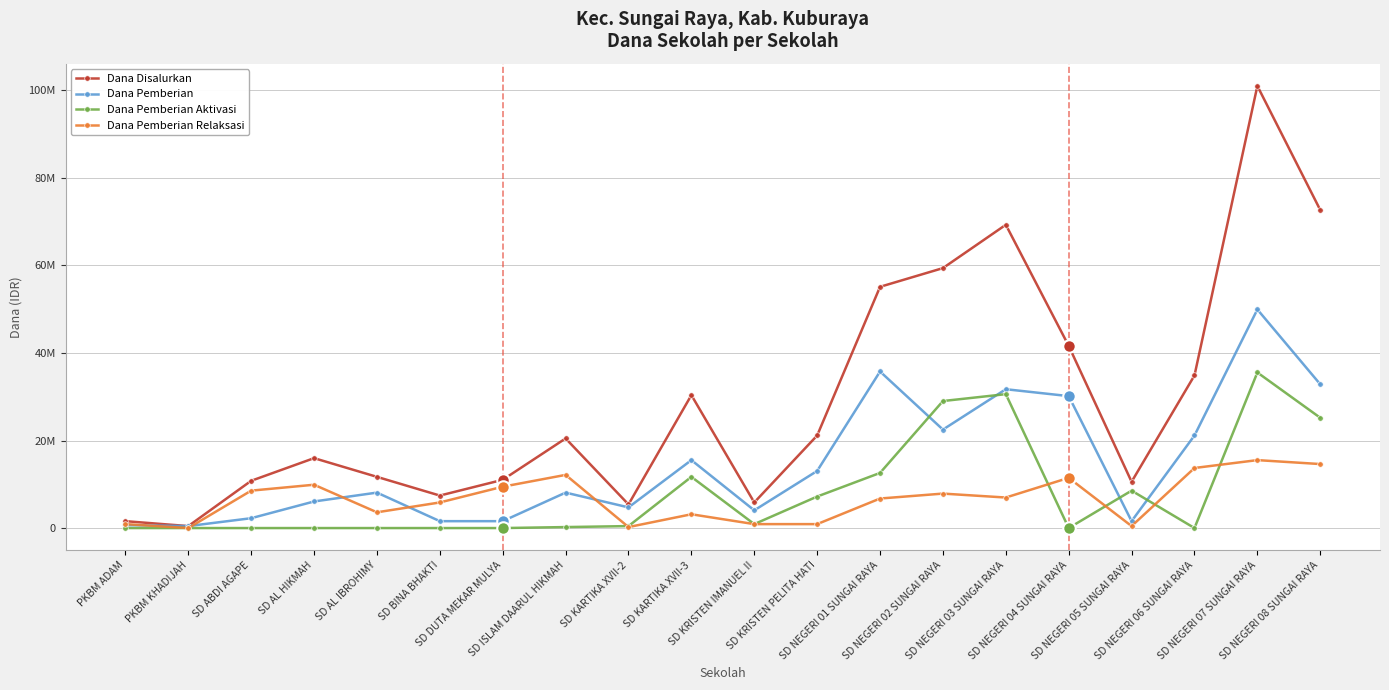

Rank the series at SD ABDI AGAPE from lowest to highest value.

Dana Pemberian Aktivasi, Dana Pemberian, Dana Pemberian Relaksasi, Dana Disalurkan